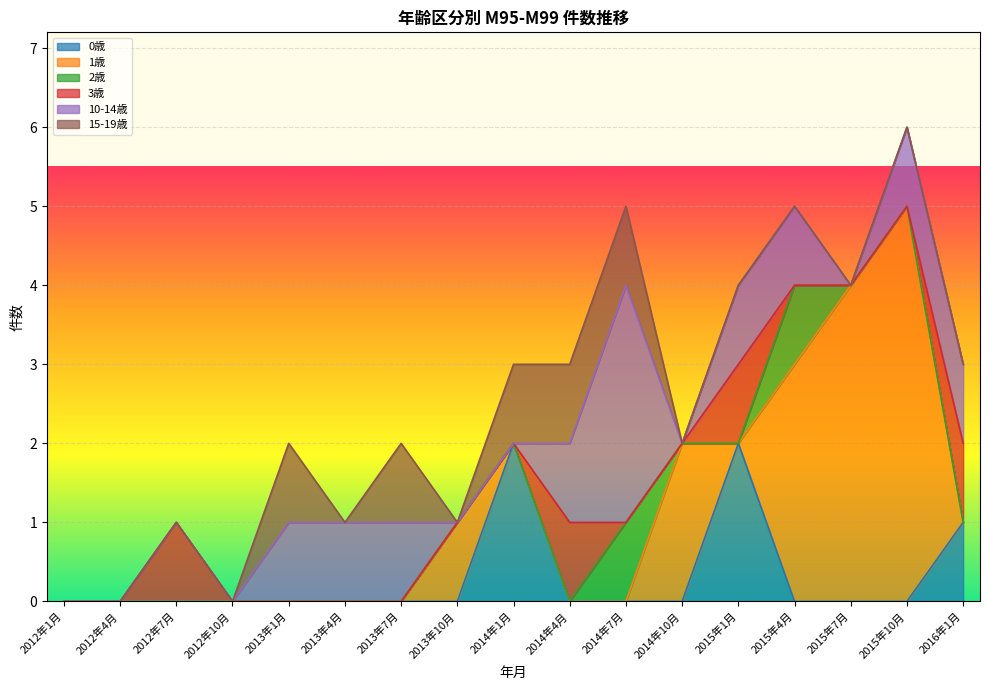

Between which two adjacent categories do 1歳 and 10-14歳 first intersect?

2013年7月 and 2013年10月